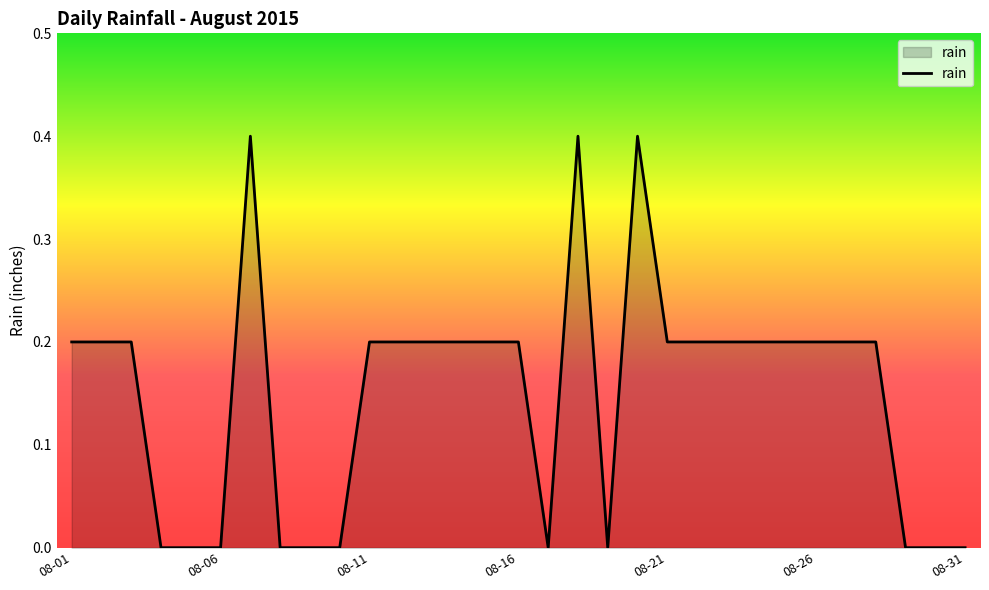

Reading left to right, extract all data points from this chart.

0.2	0.2	0.2	0.0	0.0	0.0	0.4	0.0	0.0	0.0	0.2	0.2	0.2	0.2	0.2	0.2	0.0	0.4	0.0	0.4	0.2	0.2	0.2	0.2	0.2	0.2	0.2	0.2	0.0	0.0	0.0